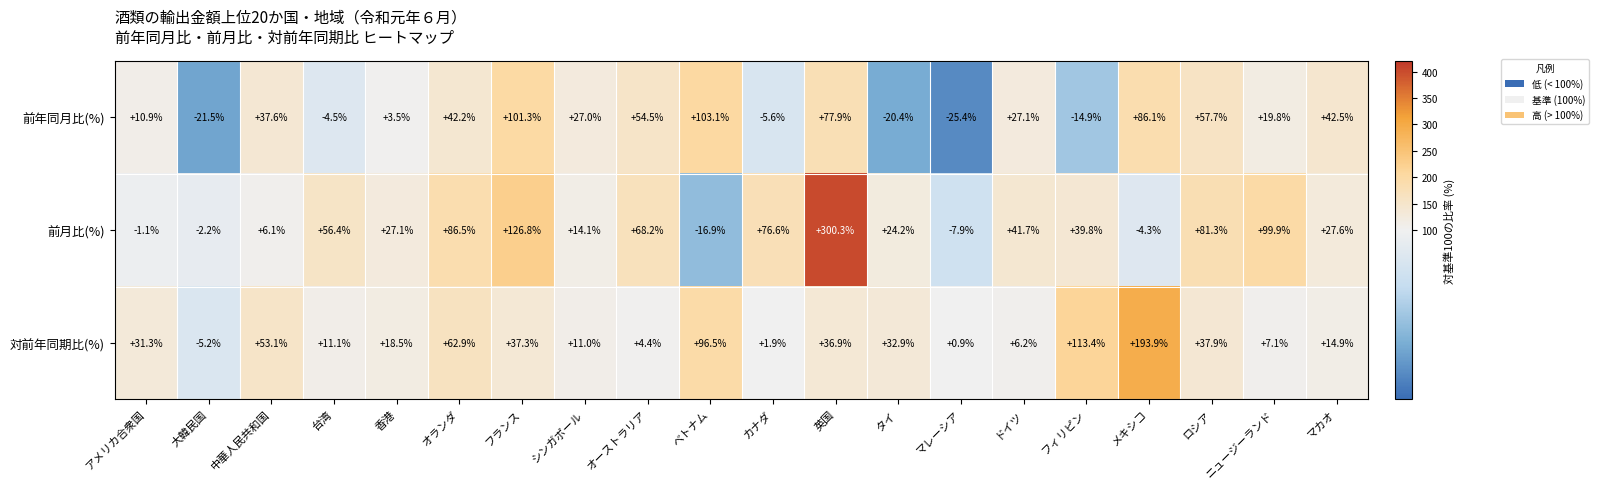

Rank the series by their average value, from highest to lowest.

前月比(%), 対前年同期比(%), 前年同月比(%)